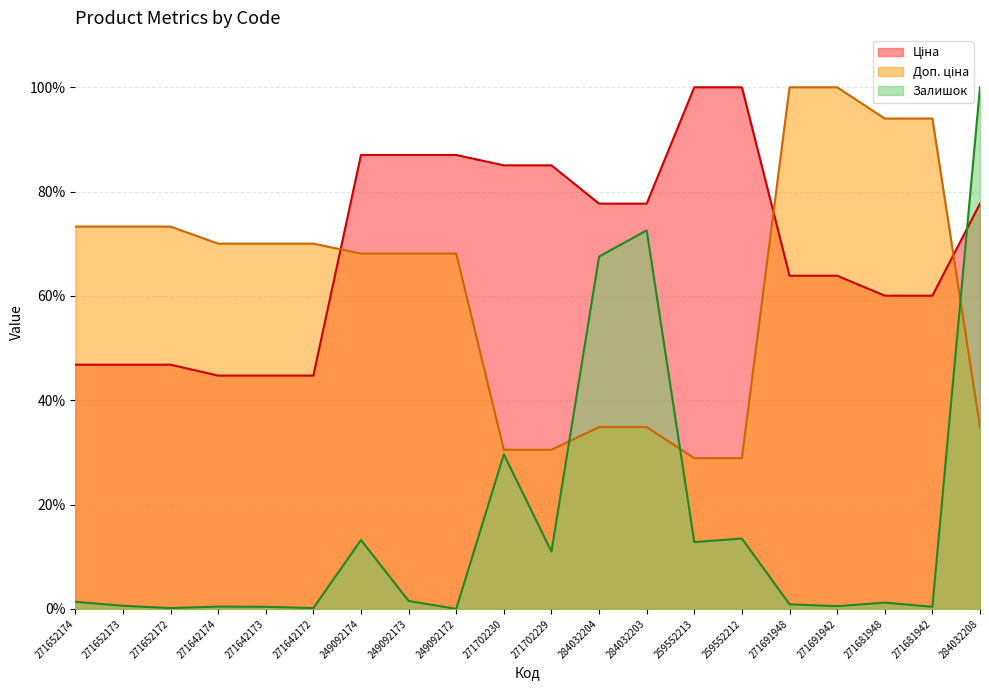

What is the label of the 16th point from the right?

271642173